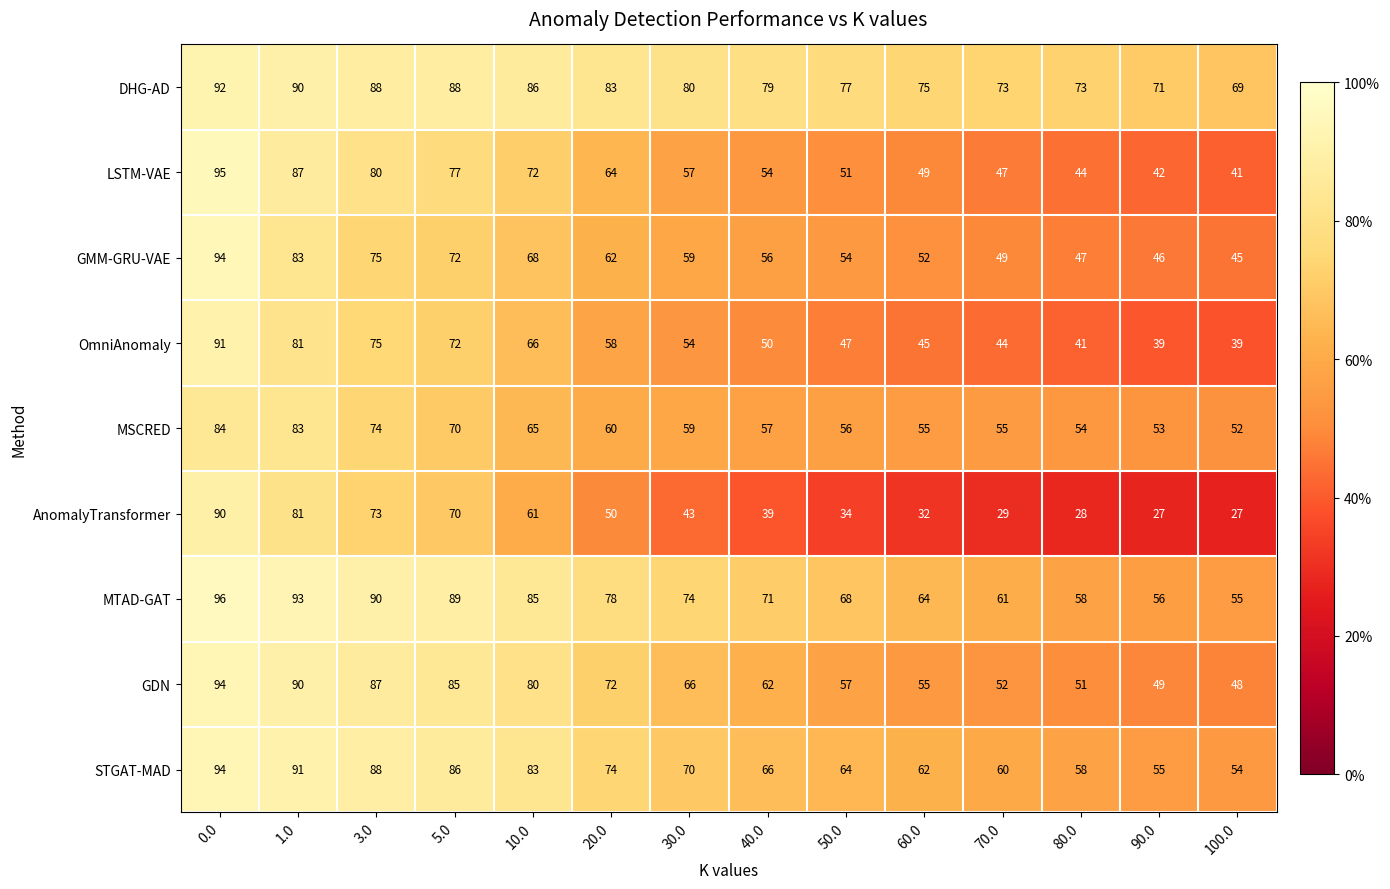

The MTAD-GAT series shows 29 at 20.0. True or false?

False